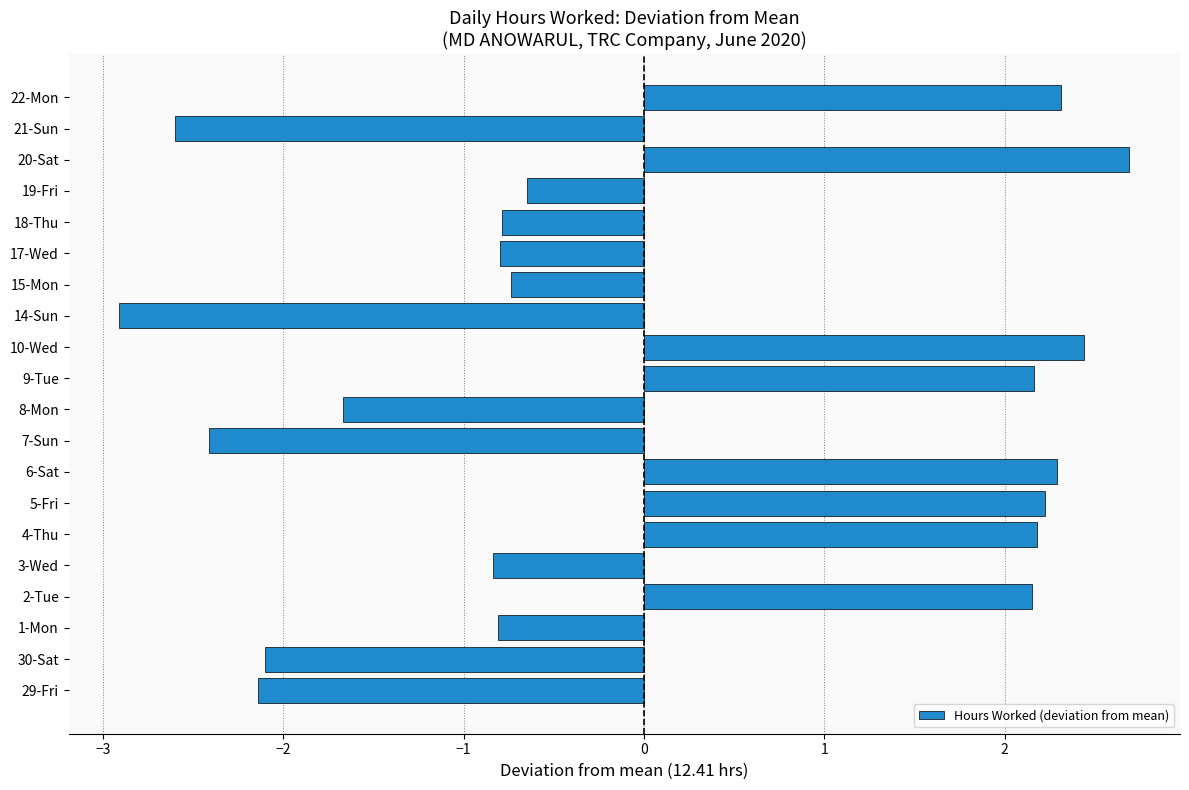

Reading top to bottom, list all the values displayed in this chart.

22-Mon=2.3	21-Sun=-2.6	20-Sat=2.7	19-Fri=-0.6	18-Thu=-0.8	17-Wed=-0.8	15-Mon=-0.7	14-Sun=-2.9	10-Wed=2.4	9-Tue=2.2	8-Mon=-1.7	7-Sun=-2.4	6-Sat=2.3	5-Fri=2.2	4-Thu=2.2	3-Wed=-0.8	2-Tue=2.2	1-Mon=-0.8	30-Sat=-2.1	29-Fri=-2.1